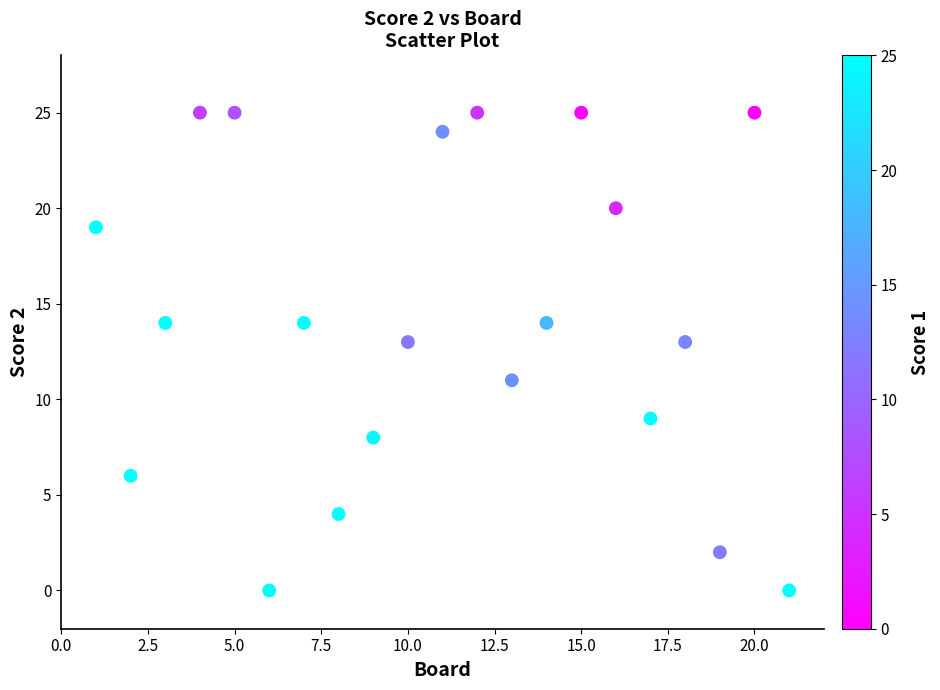

What is the range of X values (max minus min)?

20